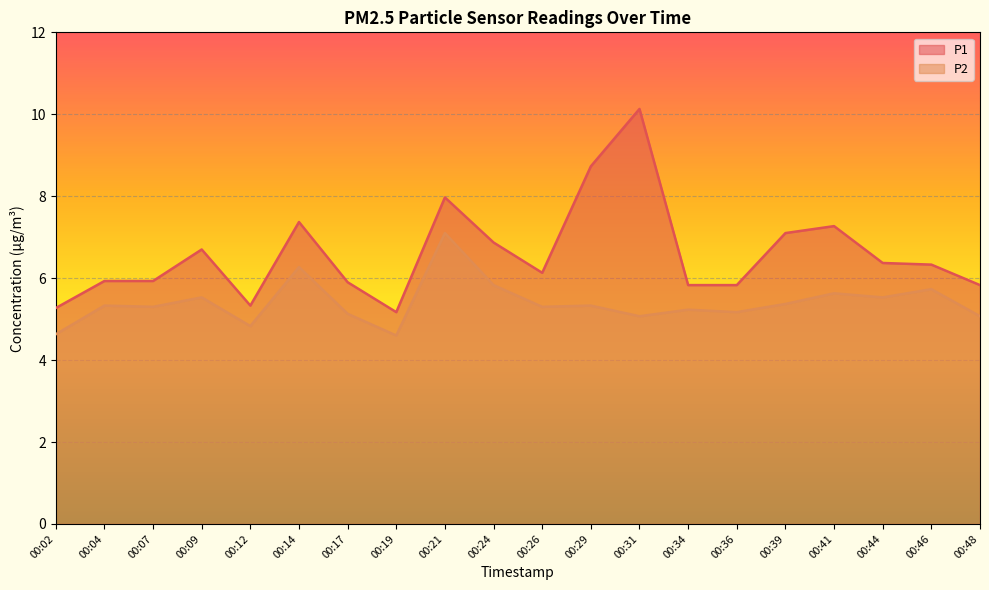

At which category is the sum across all series the highest?

00:31